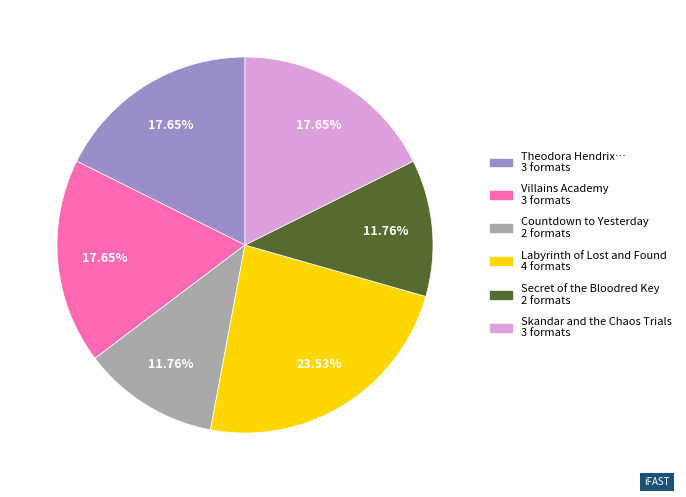

Is there any slice that represents more than half of the pie?

No